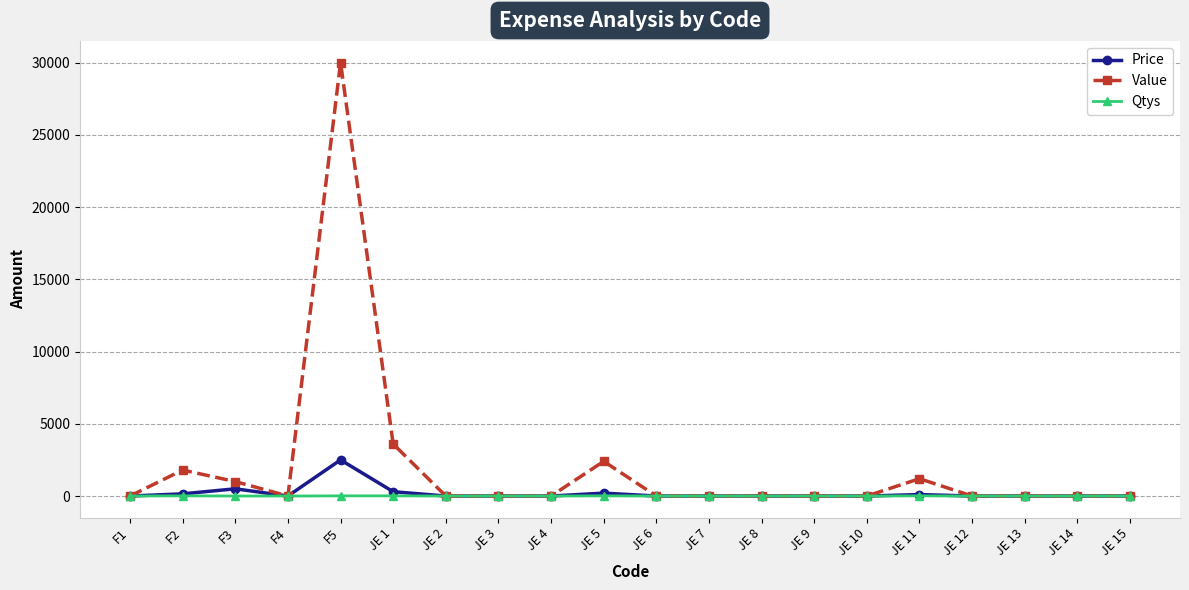

At which label is Value closest to 15000?

JE 1